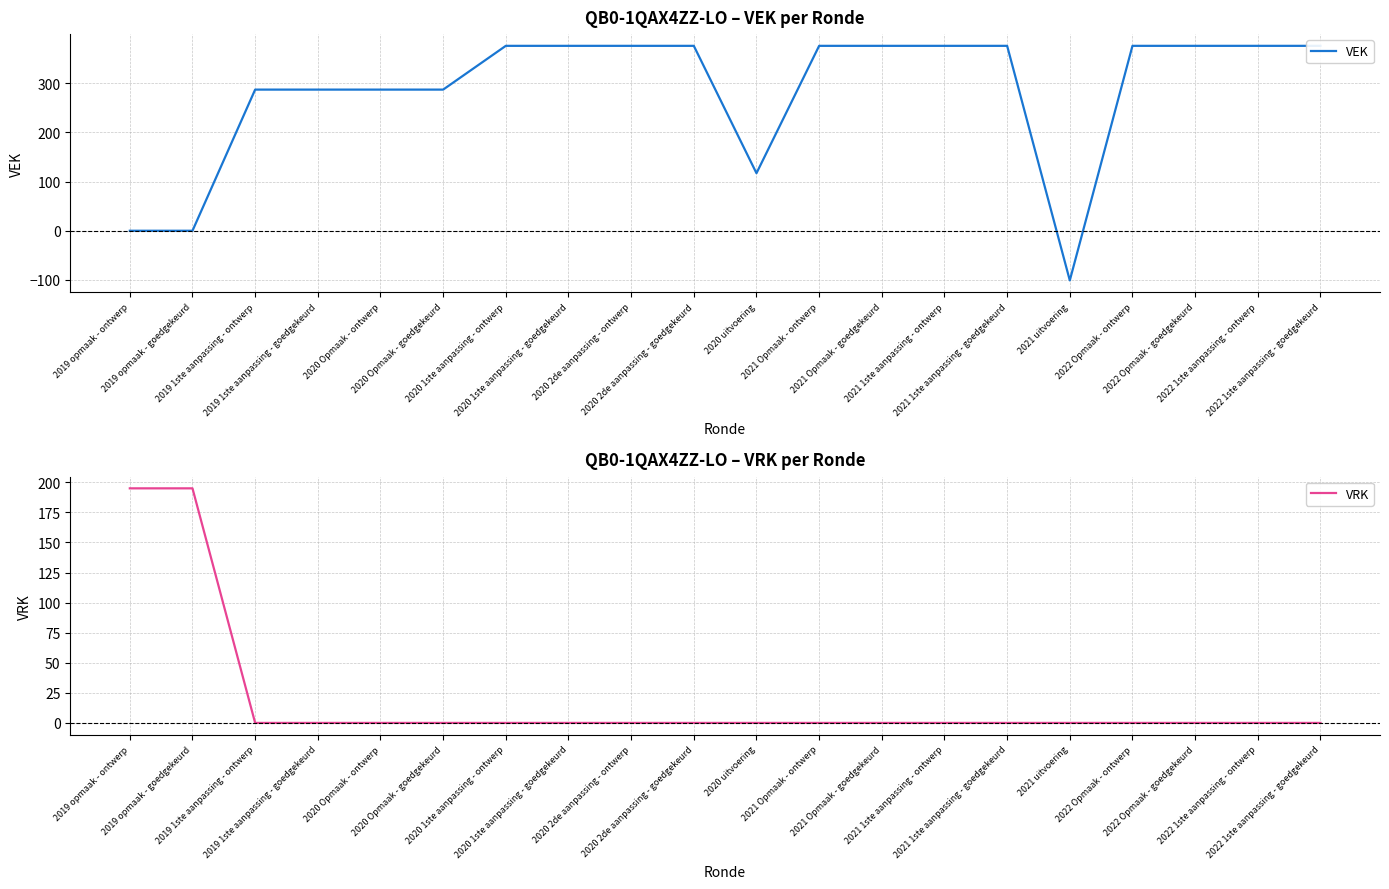

What is the label of the 20th point from the left?

2022 1ste aanpassing - goedgekeurd